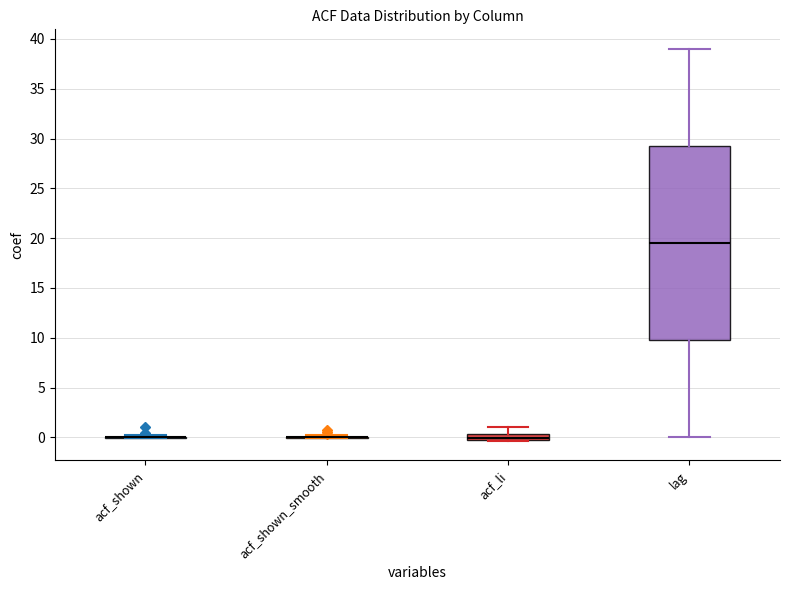

Which box is the tallest, from its lower edge to its upper edge?

lag